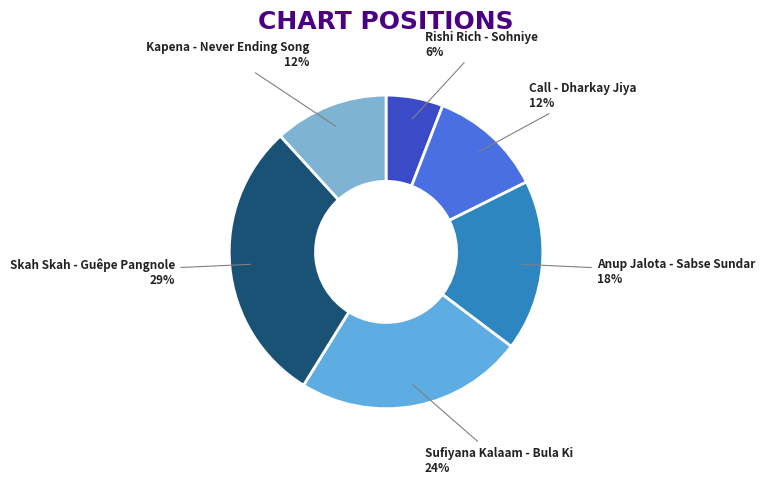

What is the smallest slice in the pie chart?

Rishi Rich - Sohniye